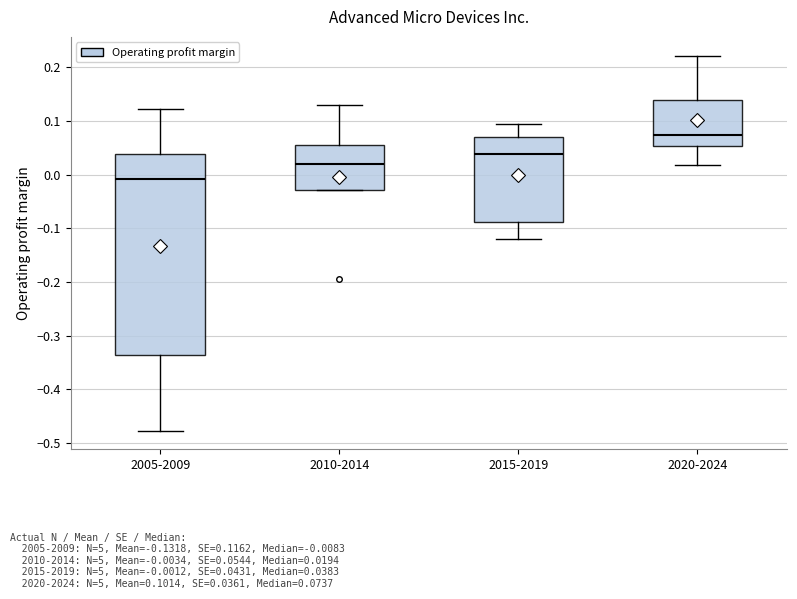

Which box's median line is the lowest?

2005-2009